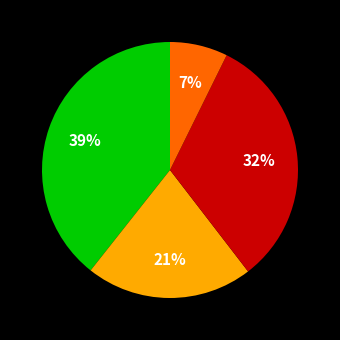

Does any single category account for the majority?

No